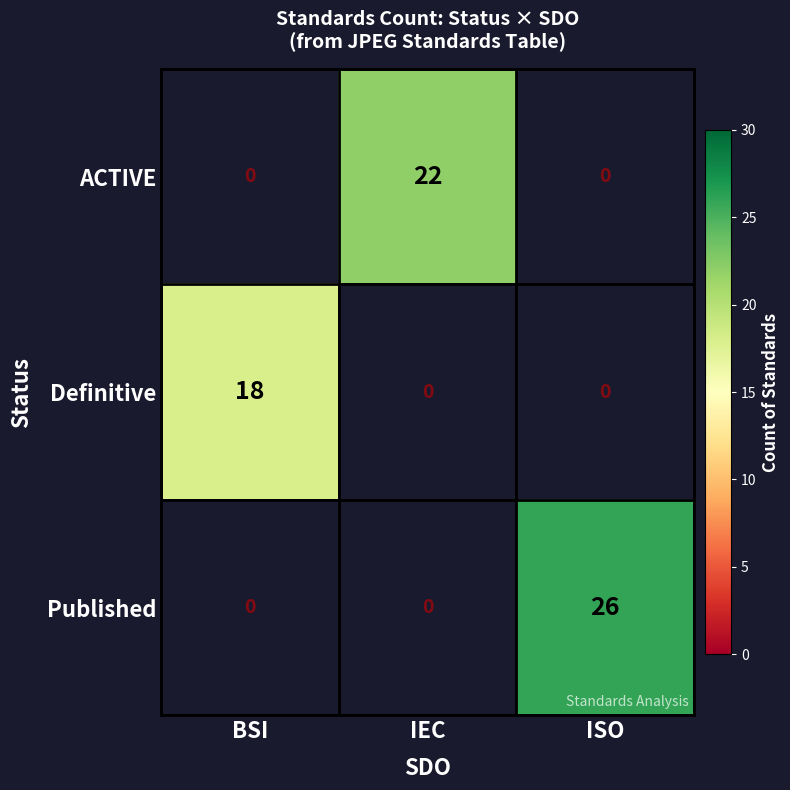

The value of Published at ISO is 26. True or false?

True